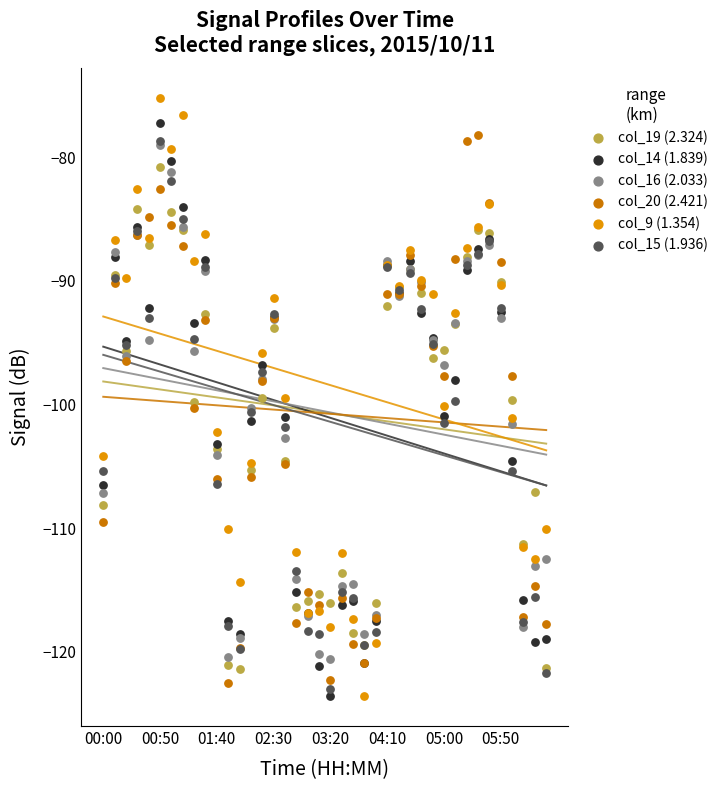

What are all the series names shown in the legend?

col_19 (2.324), col_14 (1.839), col_16 (2.033), col_20 (2.421), col_9 (1.354), col_15 (1.936)